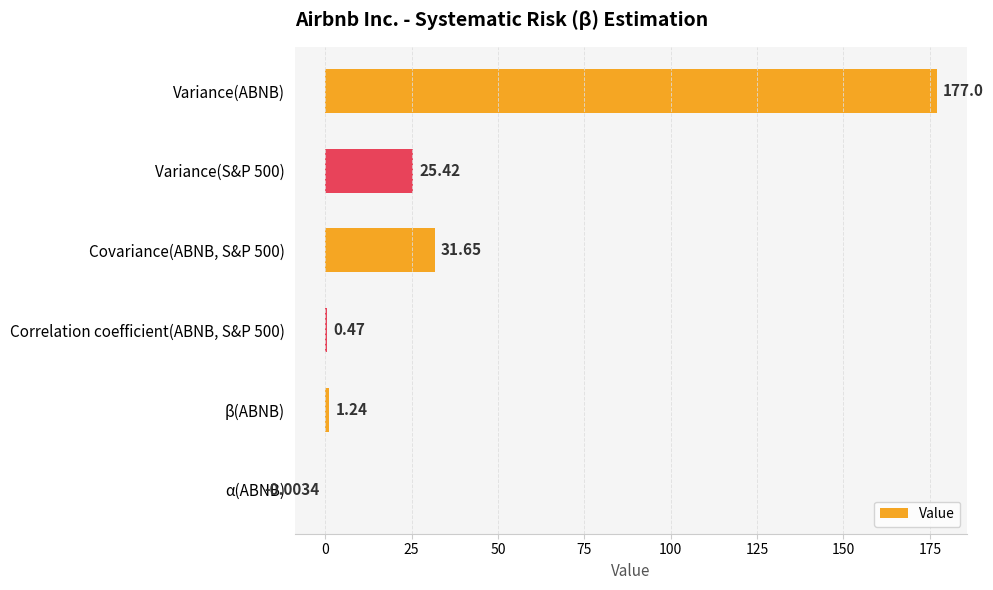

What is the sum of all values?

235.8